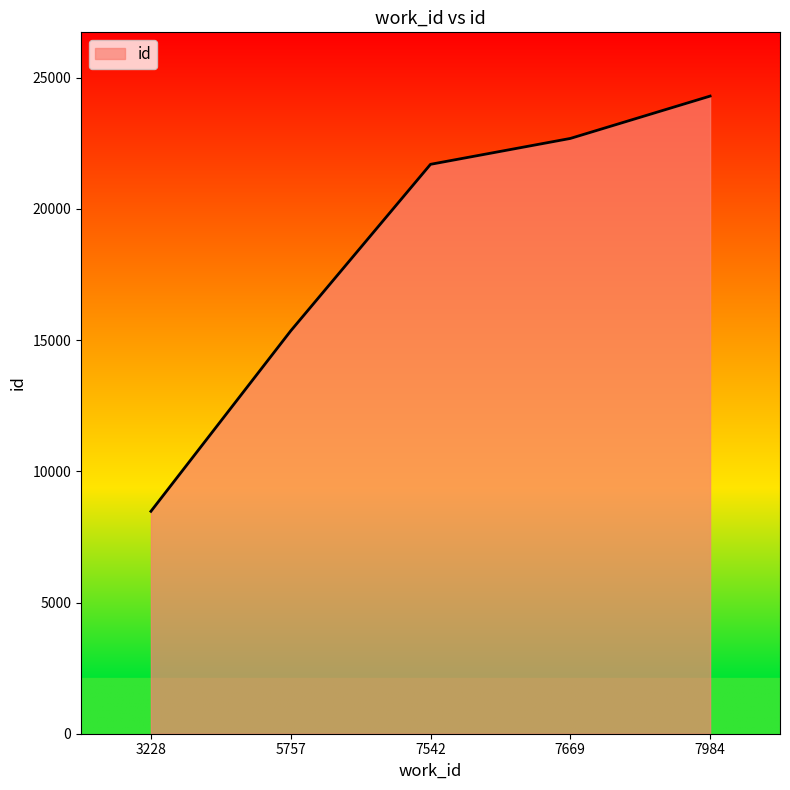

How many values are below 21702?

2